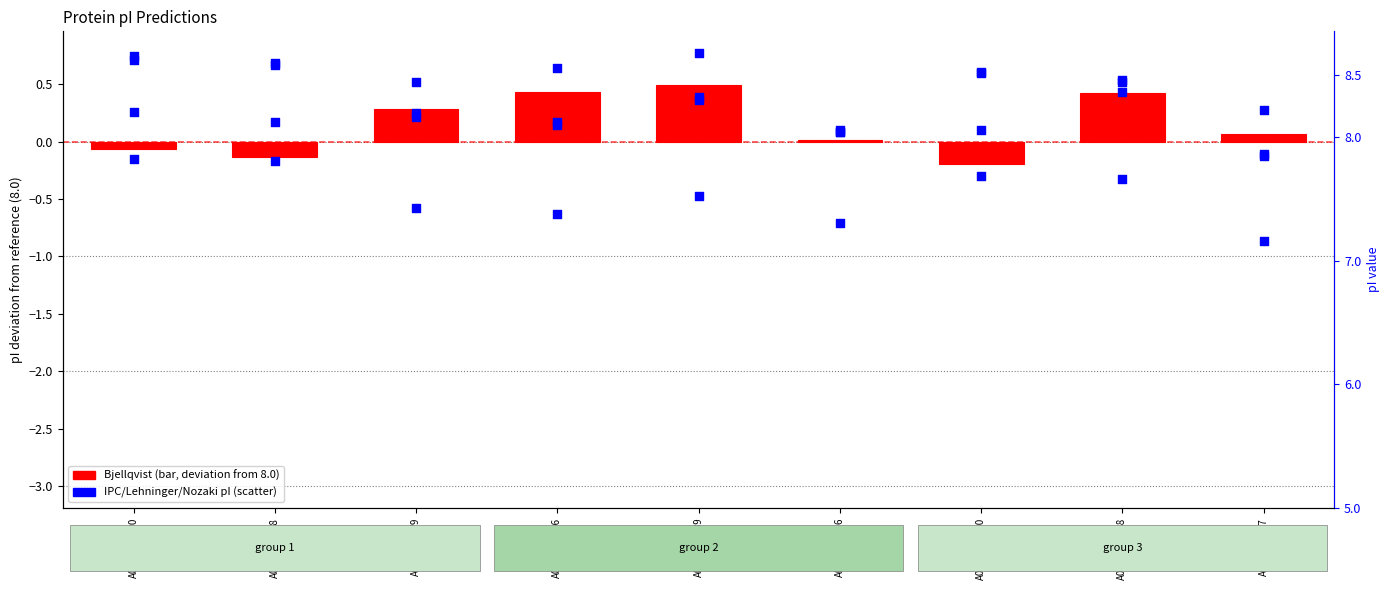

Which series reaches the minimum Y coordinate?

Bjellqvist deviation